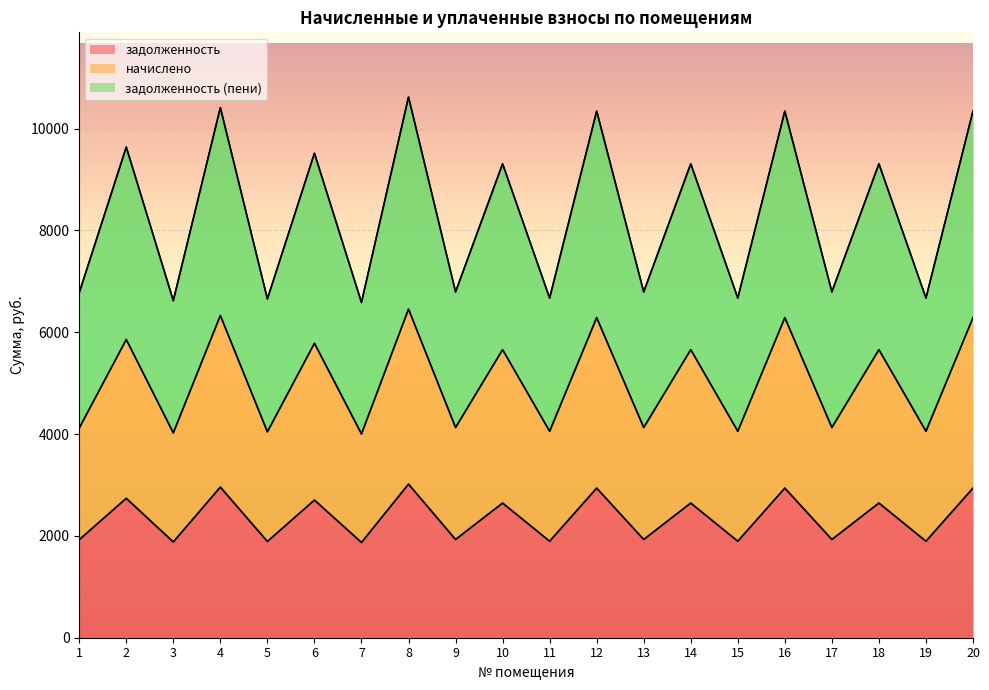

True or false: начислено has a value of 6753.9 at 15.

False